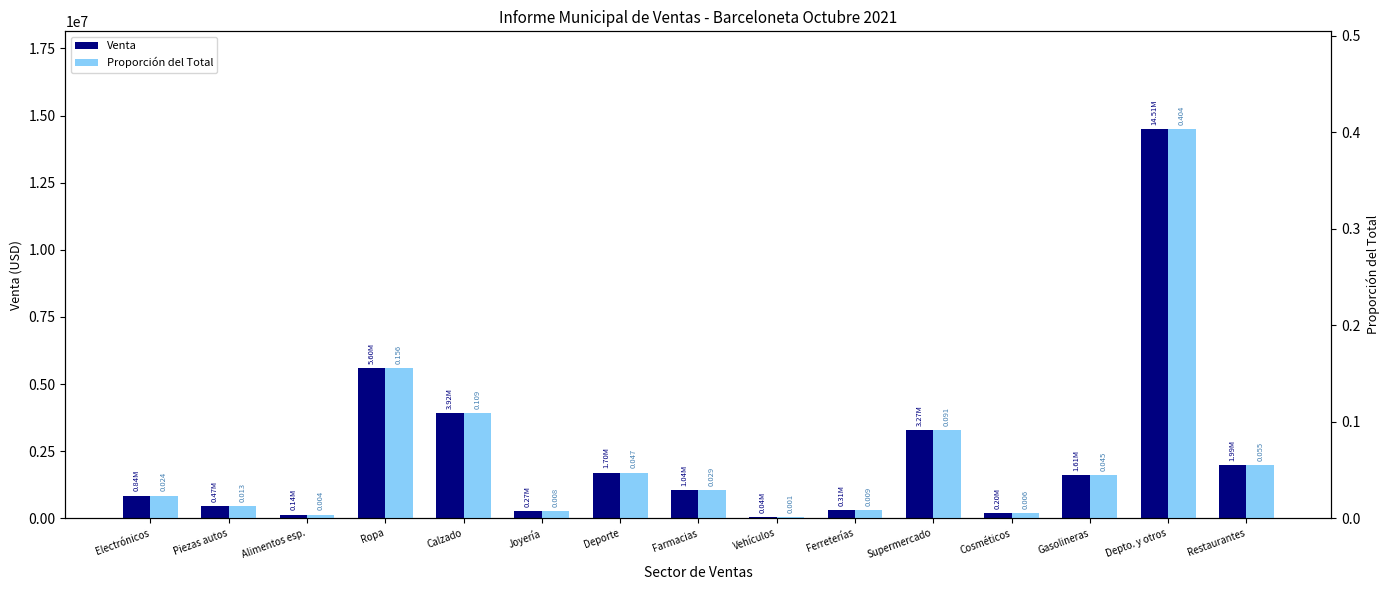

List the labels in order of Venta value, smallest first.

Vehículos, Alimentos esp., Cosméticos, Joyería, Ferreterías, Piezas autos, Electrónicos, Farmacias, Gasolineras, Deporte, Restaurantes, Supermercado, Calzado, Ropa, Depto. y otros